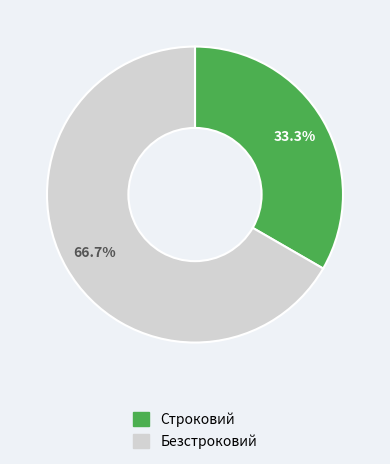

What percentage is the Строковий slice, to the nearest percent?

33%